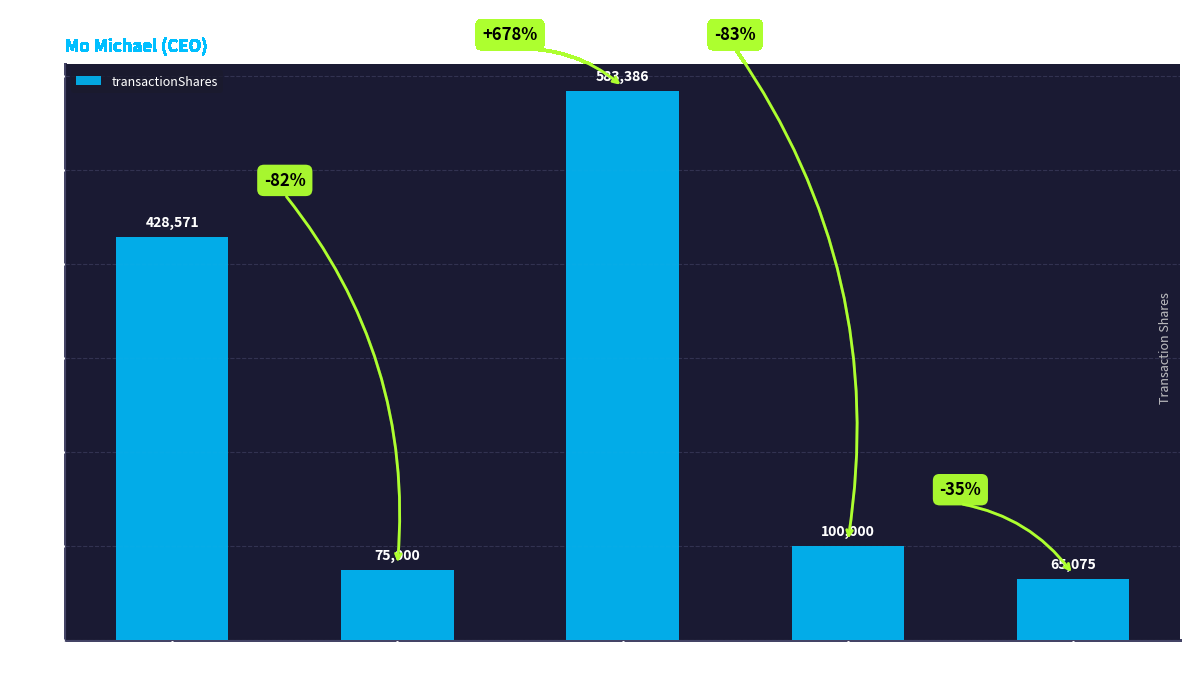

List the labels in order of value, largest first.

2021-12-28, 2023-09-15, 2021-09-15, 2023-04-03, 2021-06-30